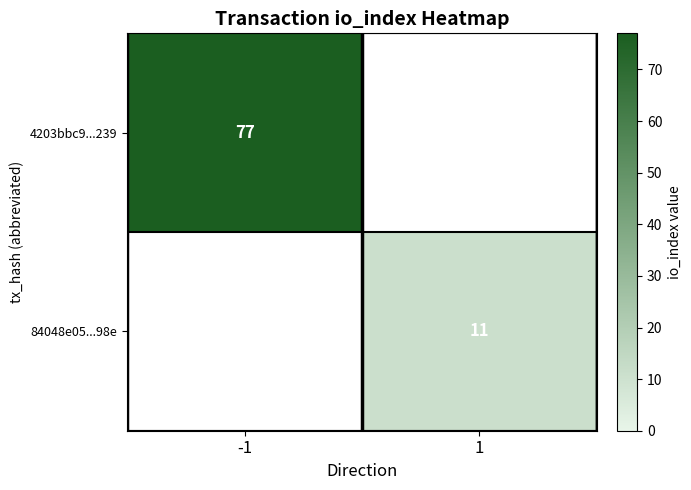

The value of 84048e05...98e at 1 is 18. True or false?

False